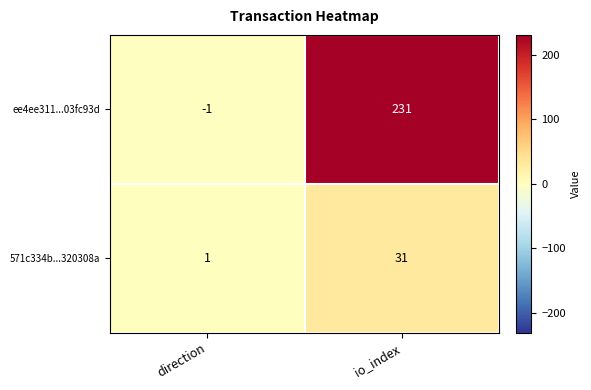

How many data points does each series have?

2